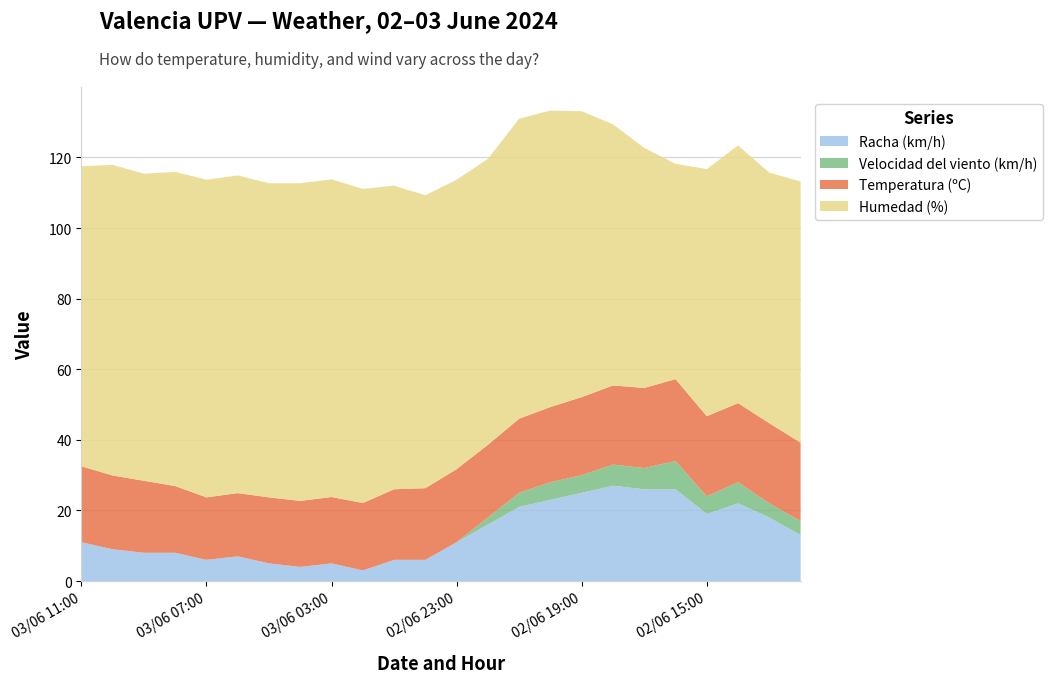

Reading left to right, list all the values displayed in this chart.

Temperatura (ºC): 21.5	20.9	20.4	18.9	17.7	17.9	18.7	18.7	18.8	19.1	20.0	20.3	20.7	20.6	21.0	21.3	22.1	22.4	22.7	23.2	22.7	22.4	22.7	22.2
Humedad (%): 85.0	88.0	87.0	89.0	90.0	90.0	89.0	90.0	90.0	89.0	86.0	83.0	82.0	81.0	85.0	84.0	81.0	74.0	68.0	61.0	70.0	73.0	71.0	74.0
Velocidad del viento (km/h): 0.0	0.0	0.0	0.0	0.0	0.0	0.0	0.0	0.0	0.0	0.0	0.0	0.0	2.0	4.0	5.0	5.0	6.0	6.0	8.0	5.0	6.0	4.0	4.0
Racha (km/h): 11.0	9.0	8.0	8.0	6.0	7.0	5.0	4.0	5.0	3.0	6.0	6.0	11.0	16.0	21.0	23.0	25.0	27.0	26.0	26.0	19.0	22.0	18.0	13.0